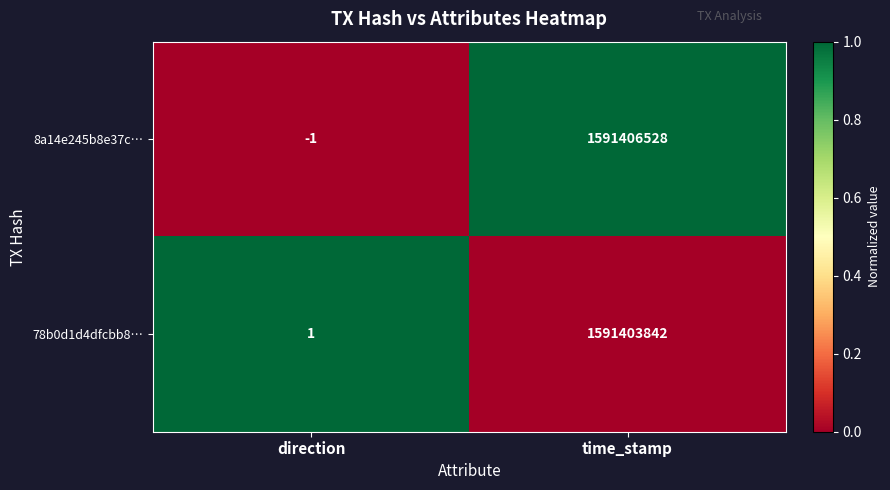

At which label is 78b0d1d4dfcbb8… closest to 795701921?

direction